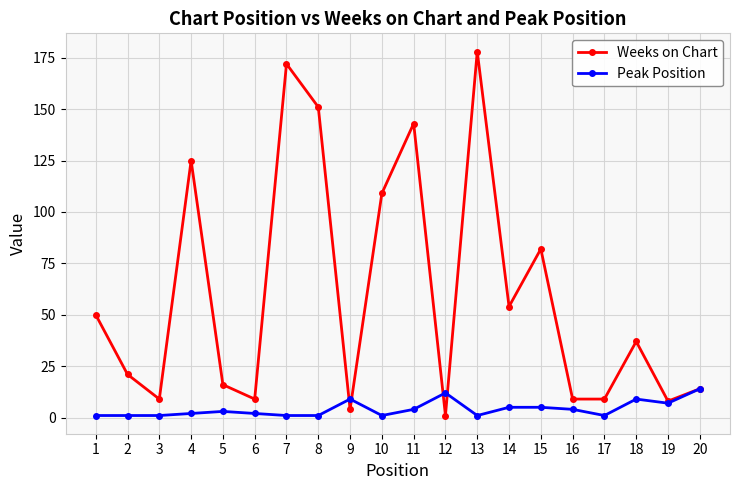

List the series in order of their overall mean, highest first.

Weeks on Chart, Peak Position